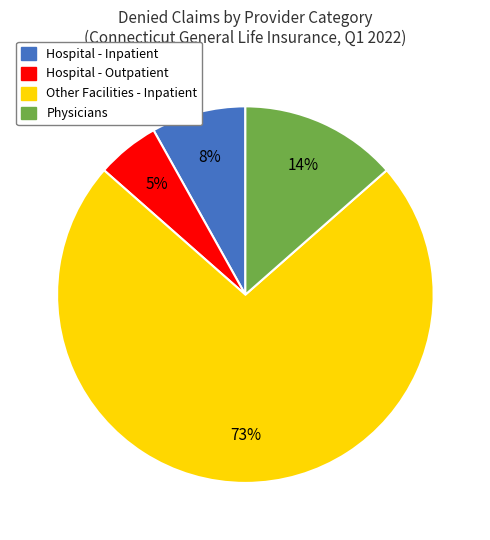

What is the largest slice in the pie chart?

Other Facilities - Inpatient